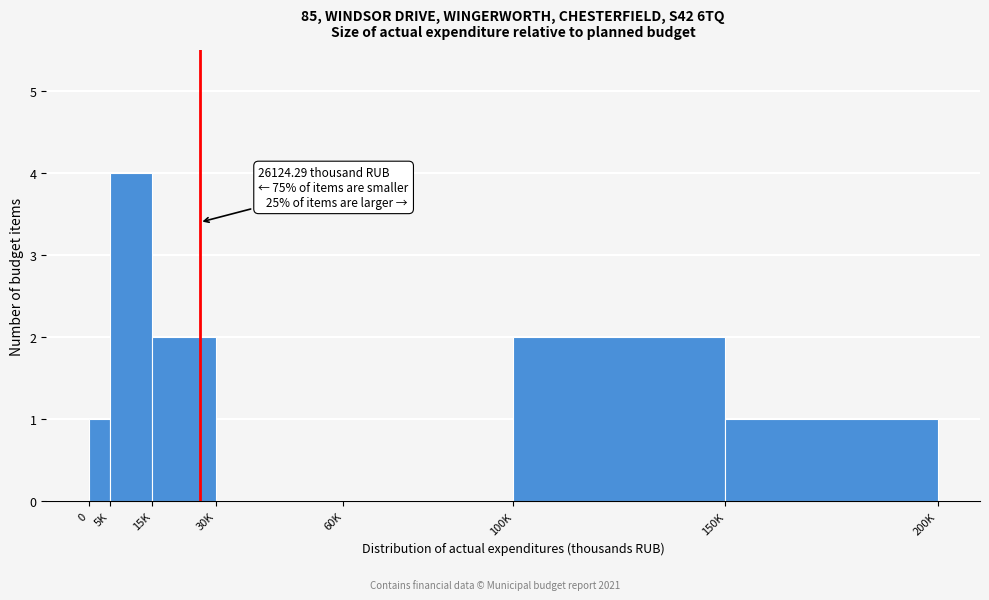

Reading left to right, extract all data points from this chart.

0=1	5K=4	15K=2	30K=0	60K=0	100K=2	150K=1